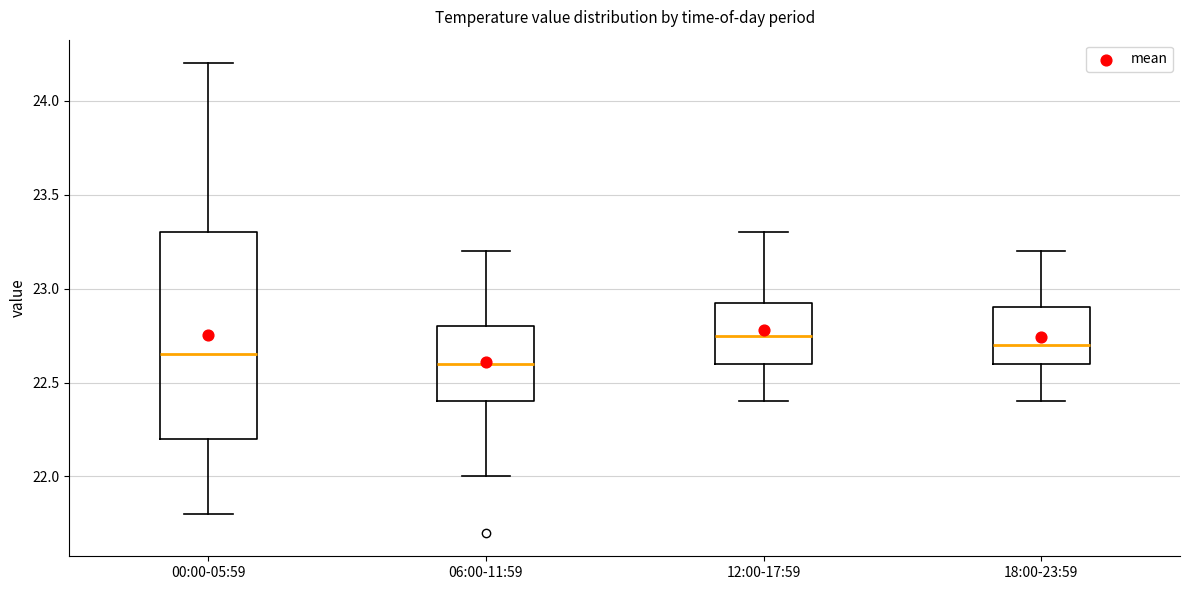

Comparing the boxes themselves (not the whiskers), which one is the tallest?

00:00-05:59